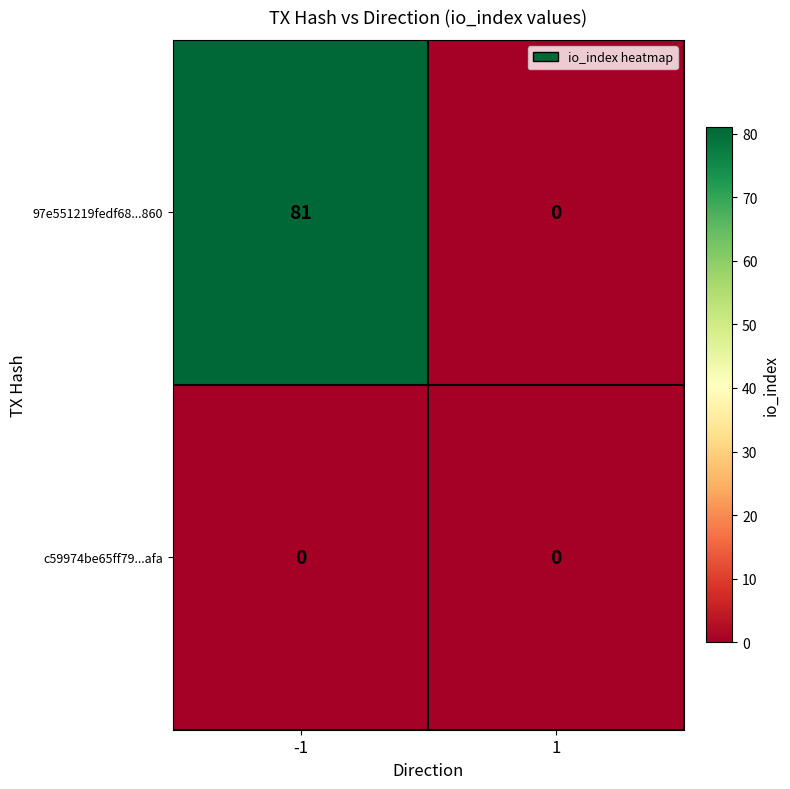

True or false: 97e551219fedf68...860 has a value of 81 at -1.

True